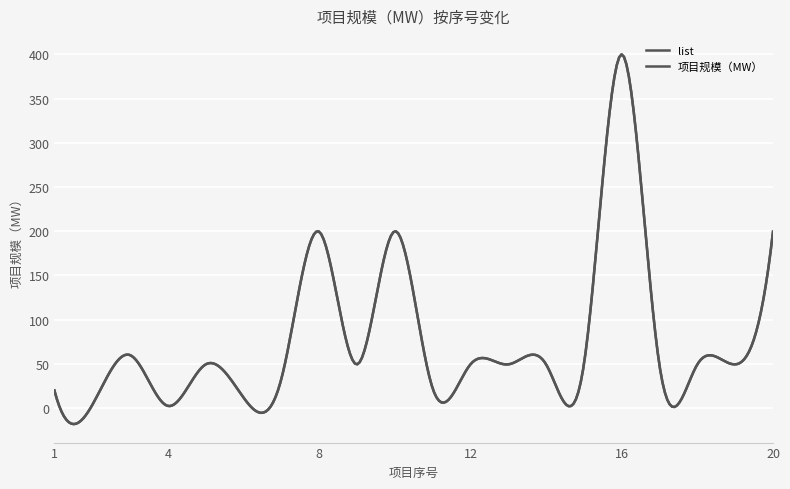

Does the chart have visible grid lines?

Yes